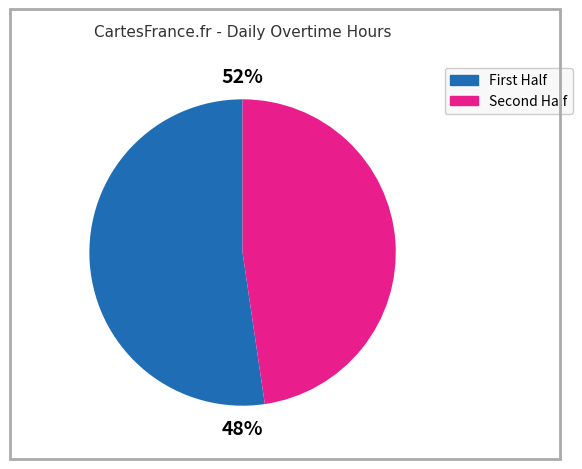

True or false: 8-Sun accounts for 16% of the total.

False